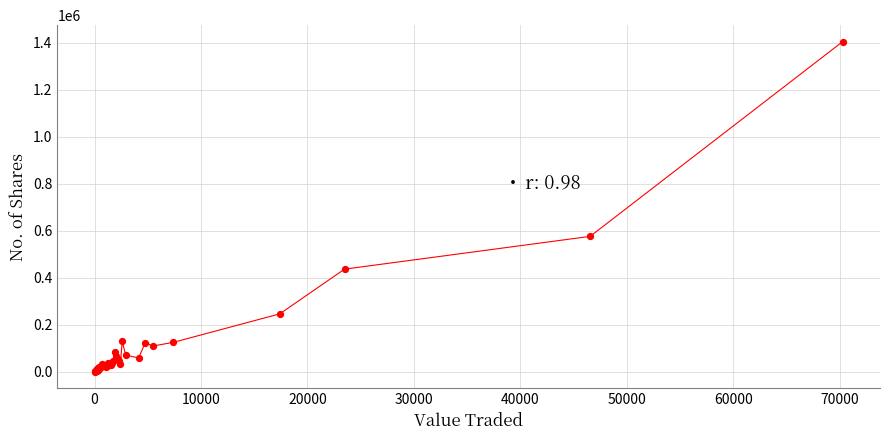

What Y value in the scatter plot is closest to 703013?

576389